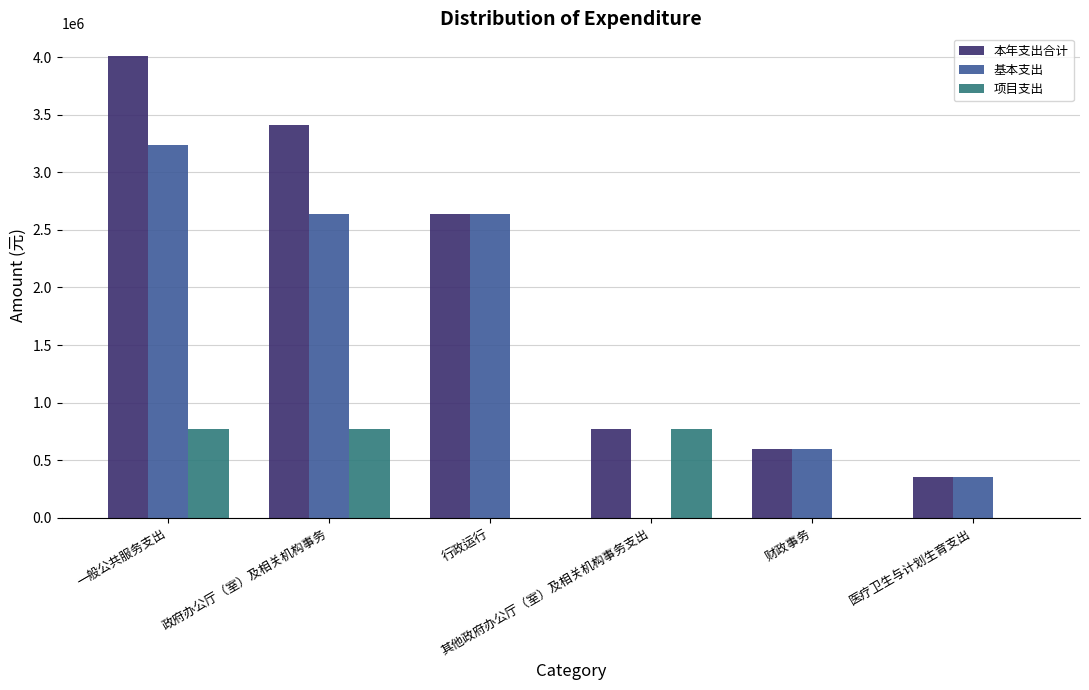

How many distinct data groups are displayed?

3